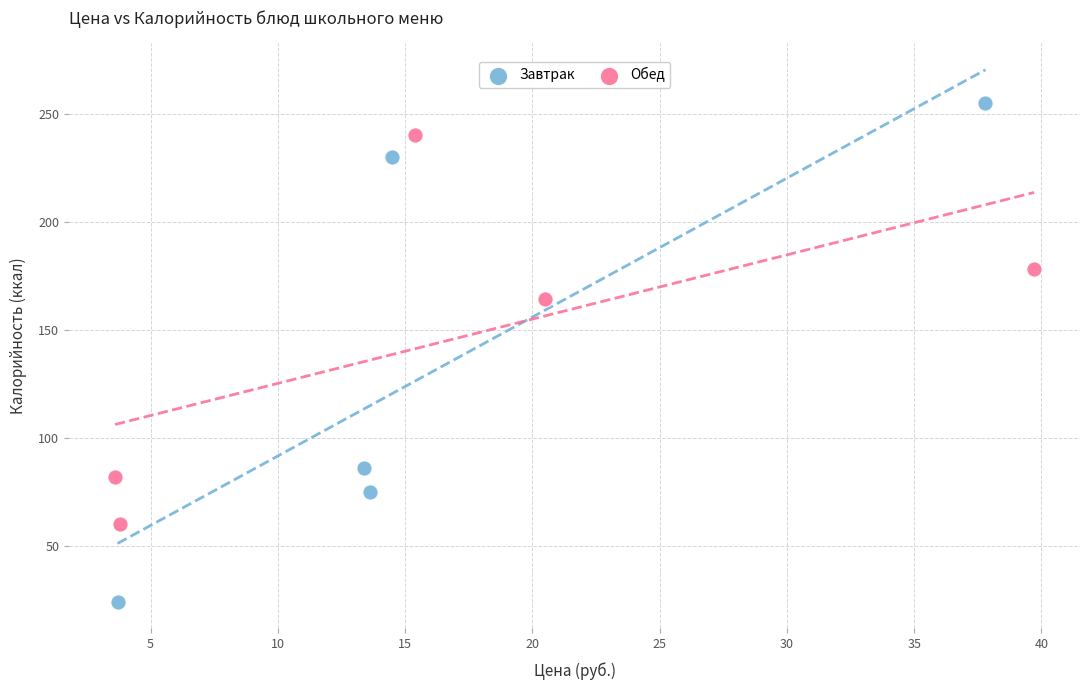

Which series contains the highest Y value?

Завтрак